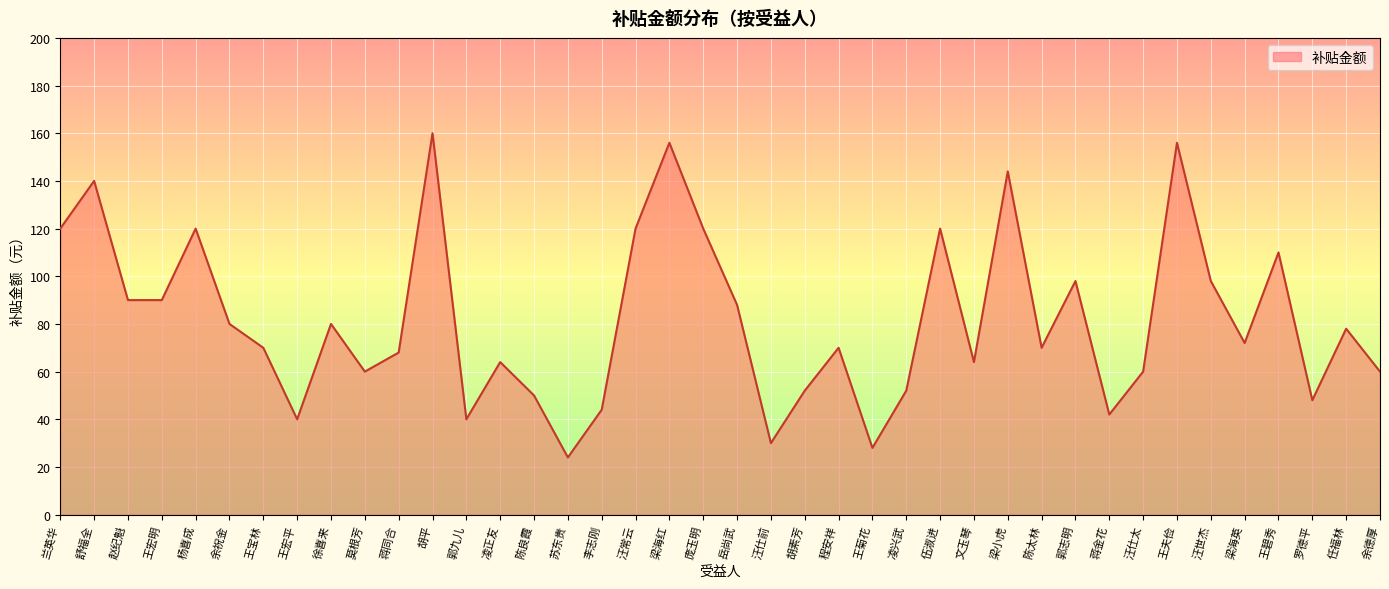

How many lines are shown in the chart?

1